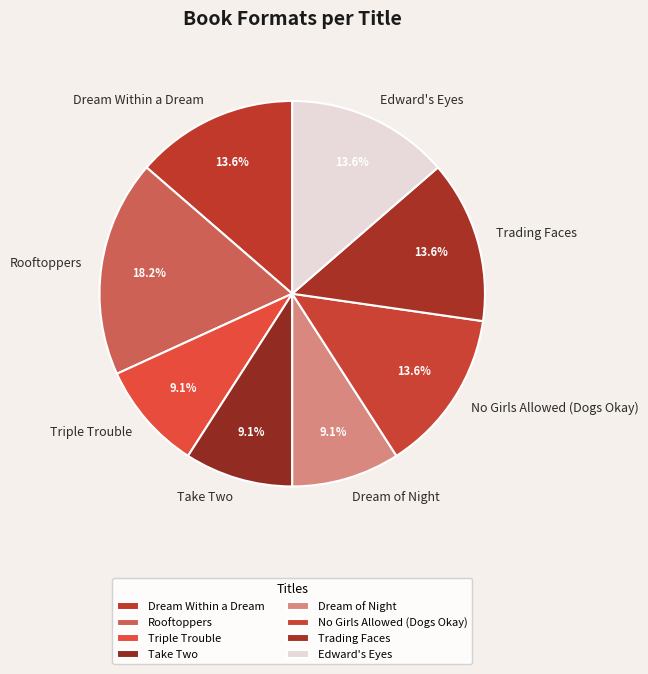

Which slice is the largest?

Rooftoppers